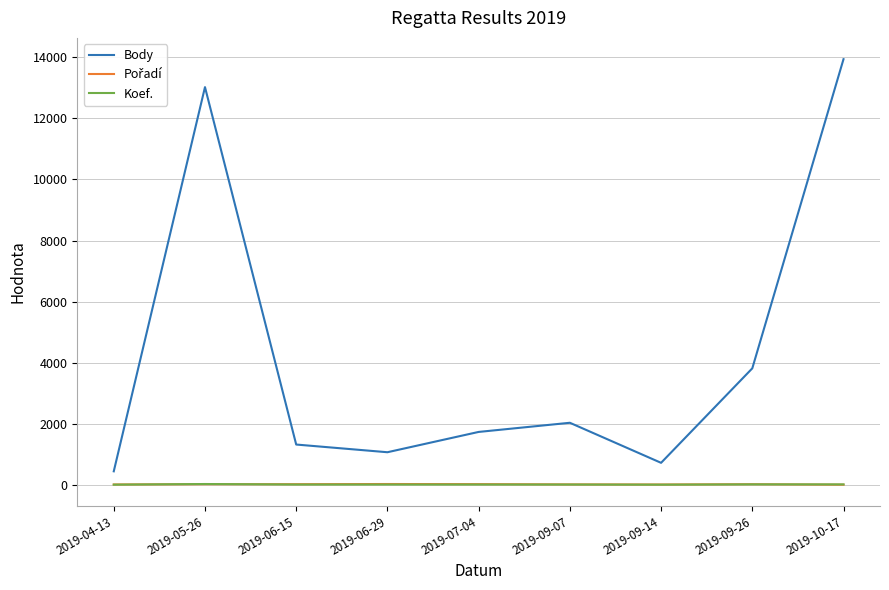

Does the chart have visible grid lines?

Yes